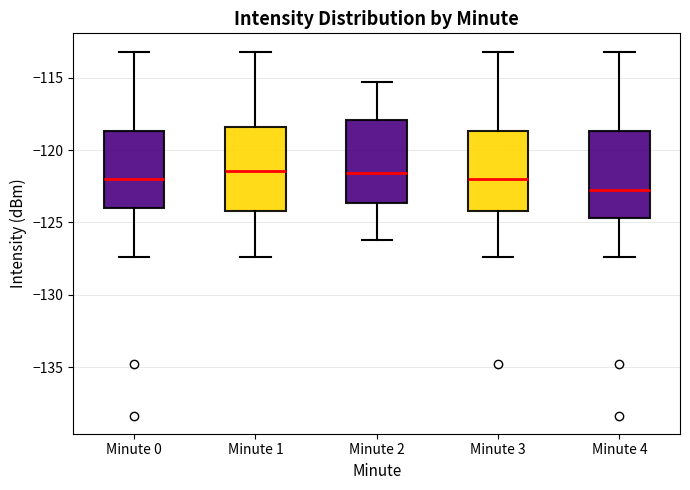

Reading left to right, read every box against the y-axis: the position of its median line, the range the box covers, and the ends of its whiskers. The values are not printed on the chart, so give them approximately, as read against the axis.

Minute 0: median -122.0, box -124.0 to -118.5, whiskers -127.5 to -113.0
Minute 1: median -121.5, box -124.0 to -118.5, whiskers -127.5 to -113.0
Minute 2: median -121.5, box -123.5 to -118.0, whiskers -126.0 to -115.5
Minute 3: median -122.0, box -124.0 to -118.5, whiskers -127.5 to -113.0
Minute 4: median -123.0, box -124.5 to -118.5, whiskers -127.5 to -113.0